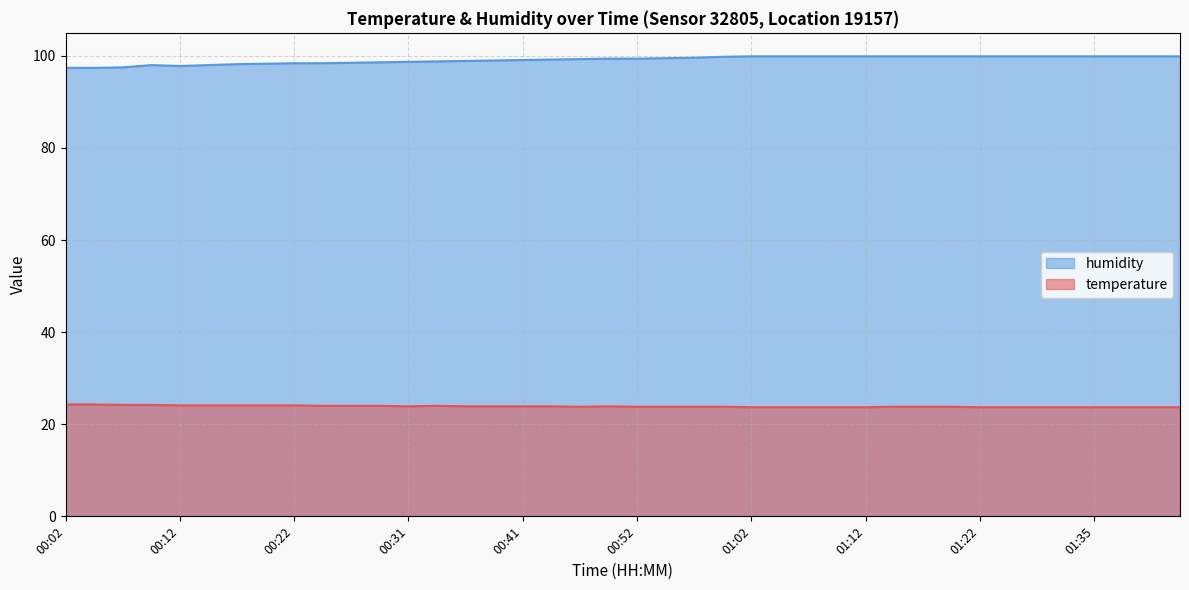

True or false: temperature and humidity intersect in this chart.

False